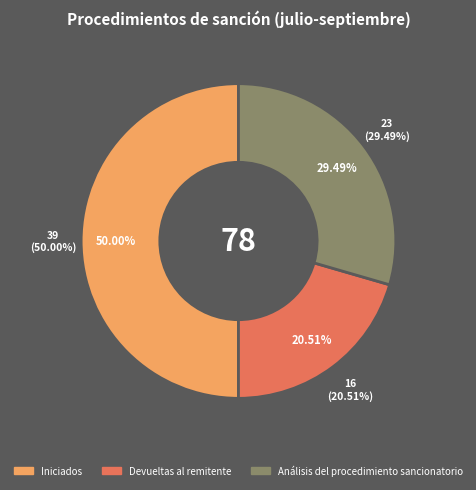

Is there a majority slice in this chart?

No